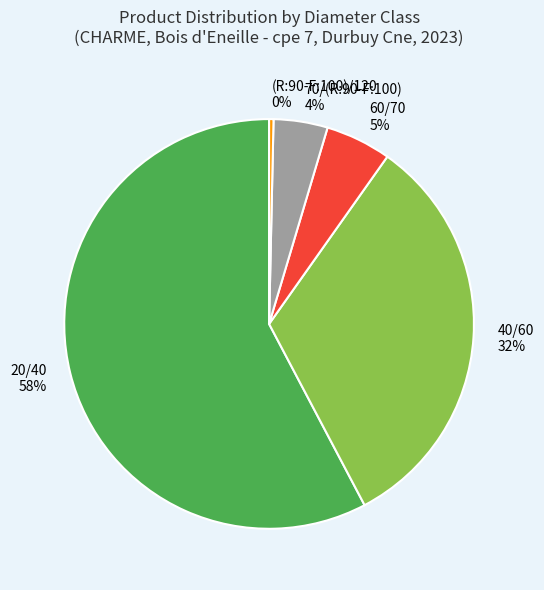

Which has a higher value, 60/70 or 70/(R:90-F:100)?

60/70